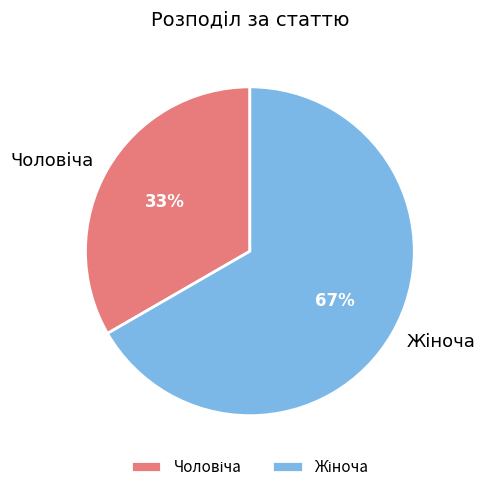

To the nearest percent, what is the average slice percentage?

50%